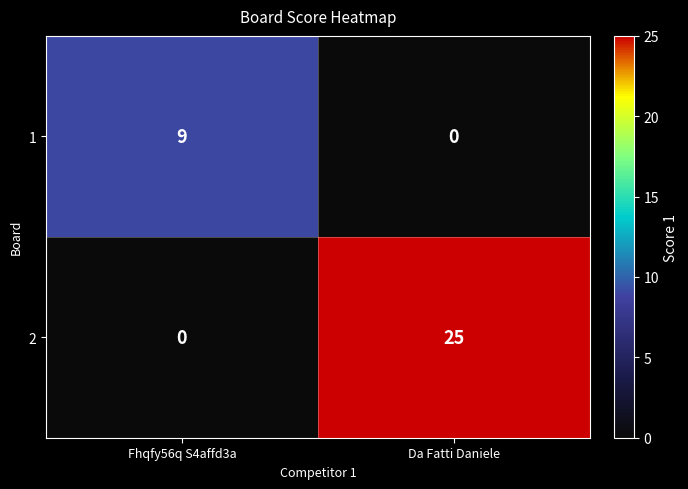

Which series has the largest total across all categories?

2